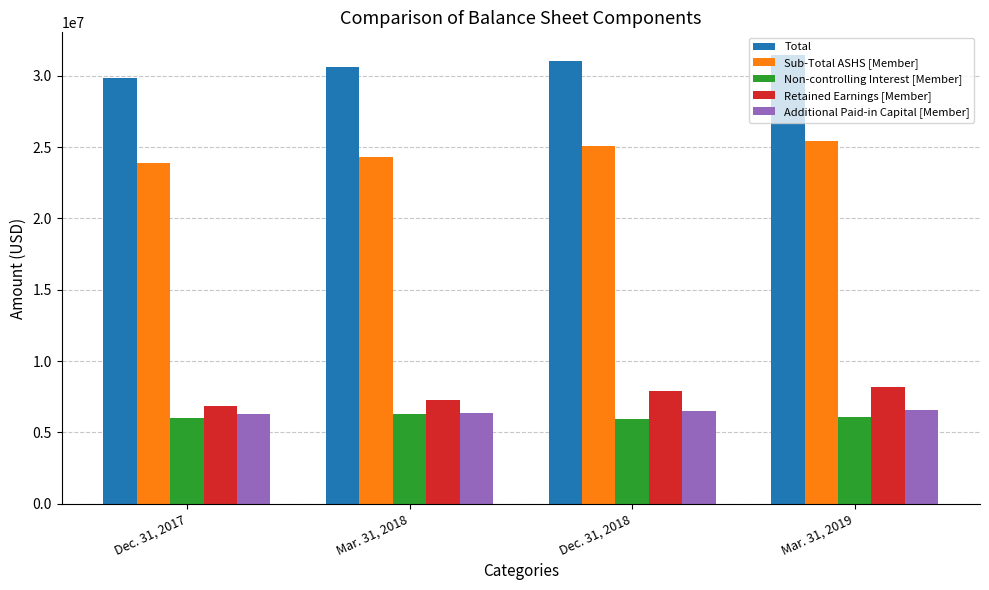

What is the label of the 3rd bar from the right?

Mar. 31, 2018